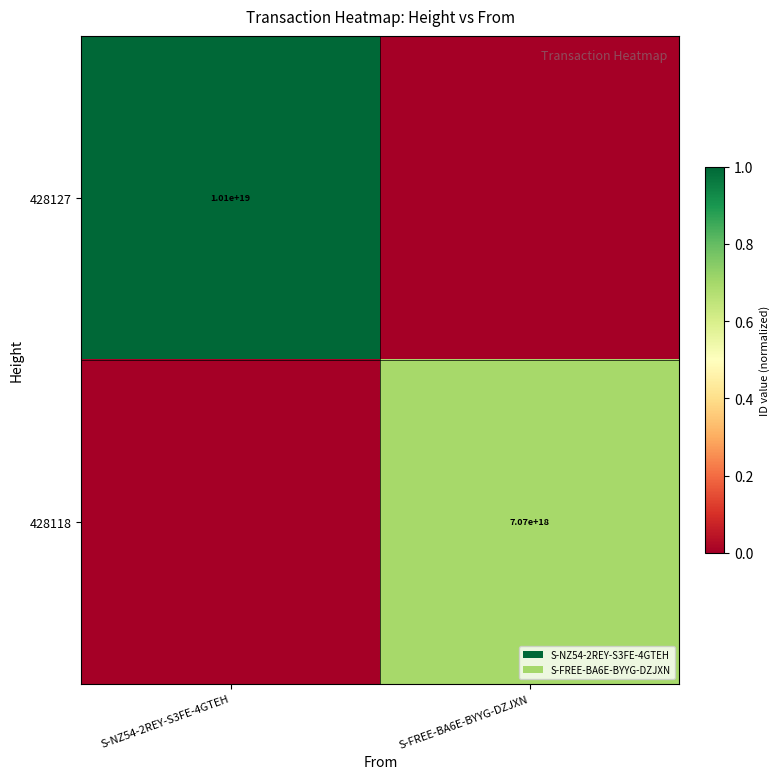

Is it true that 428127 equals 10100000000000000000 at S-NZ54-2REY-S3FE-4GTEH?

True